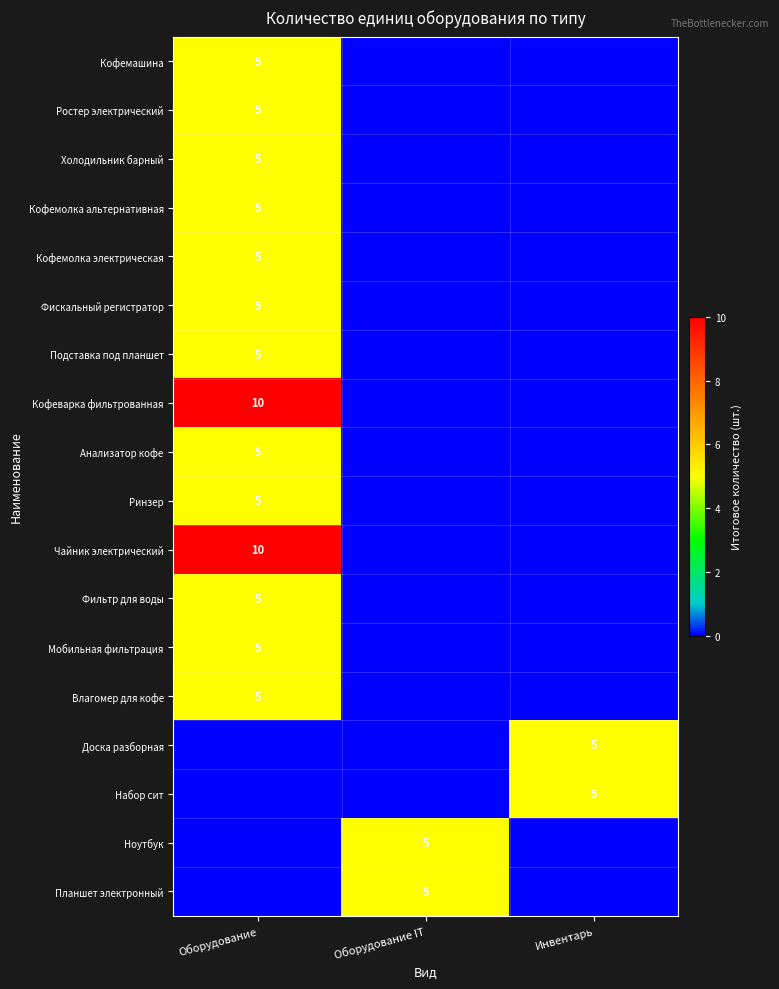

Is the value of Ноутбук at Оборудование IT greater than the value of Чайник электрический at Оборудование?

No